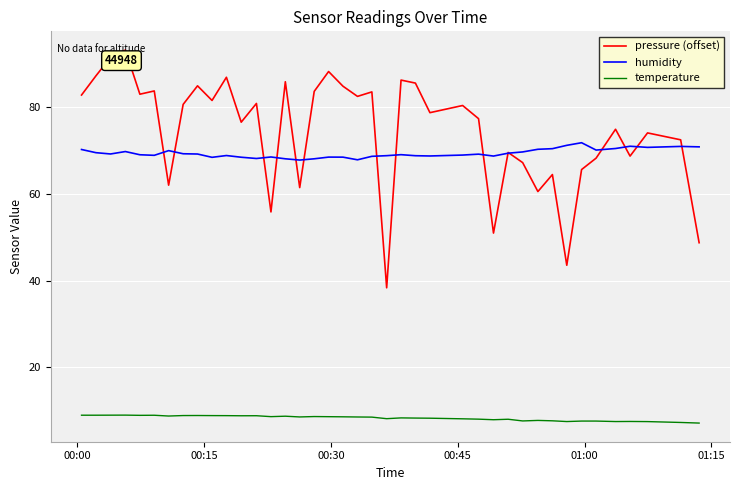

True or false: temperature and pressure (offset) intersect in this chart.

False